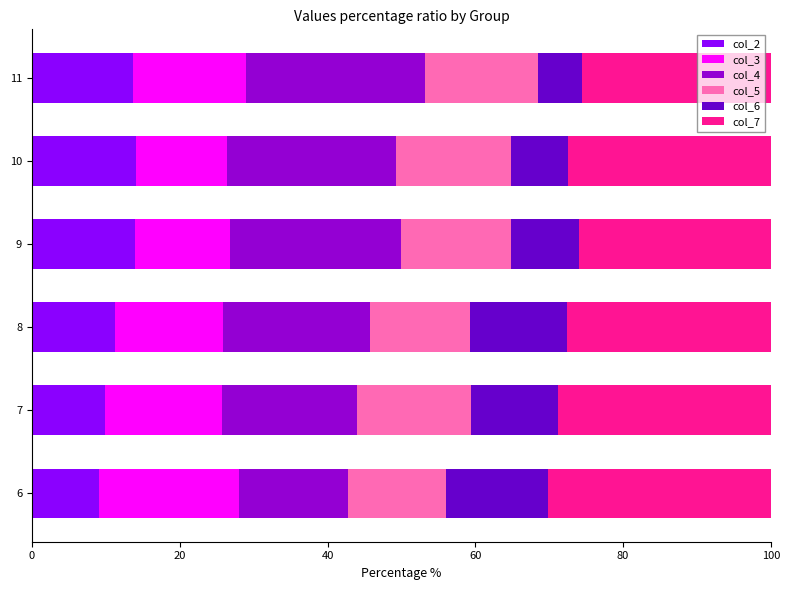

What is the sum of all col_2 values?

71.8